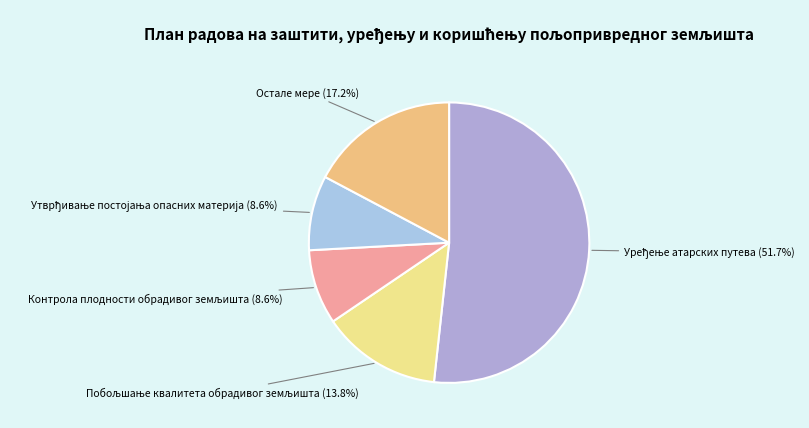

Is there a majority slice in this chart?

Yes